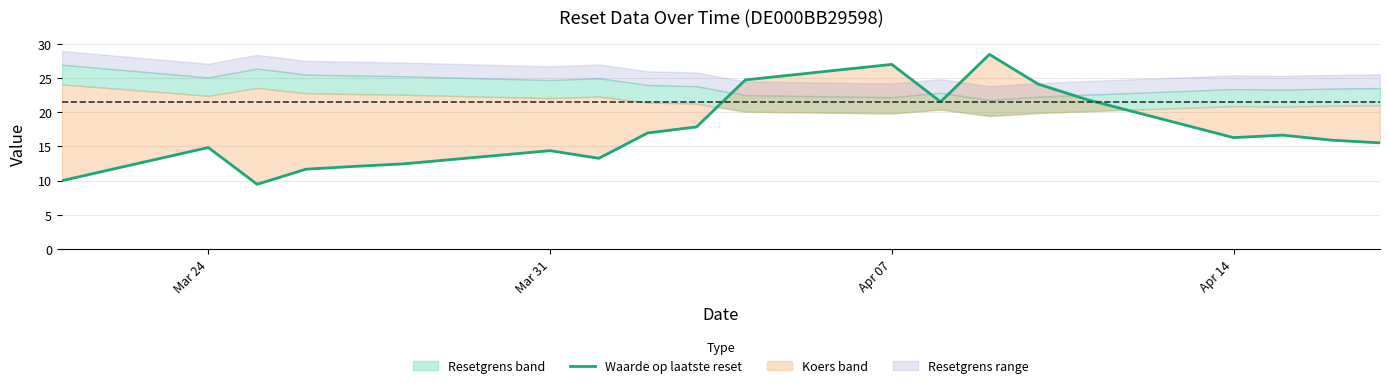

How many interior local valleys (lower than both neighbors) does the data have?

4